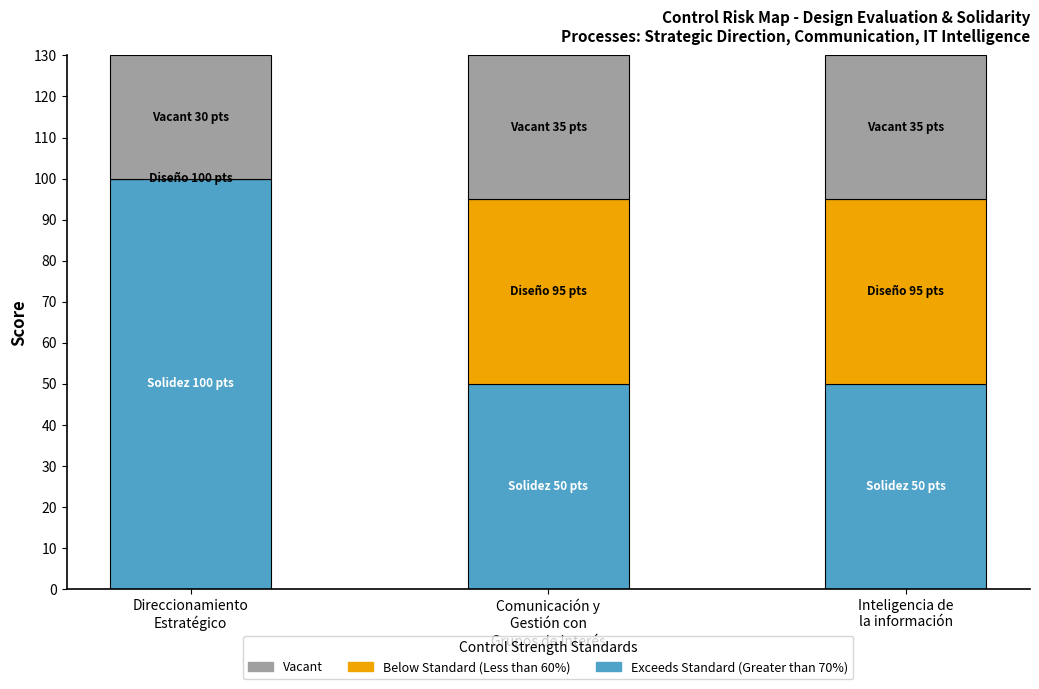

What is the maximum value for Exceeds Standard (Greater than 70%)?

100